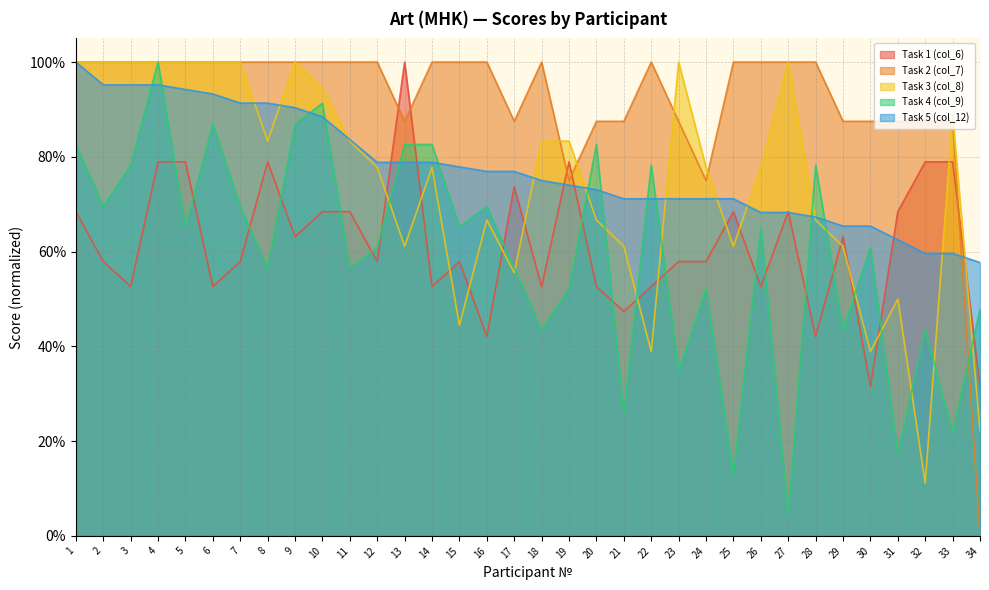

At which label is Task 2 (col_7) closest to 0?

34